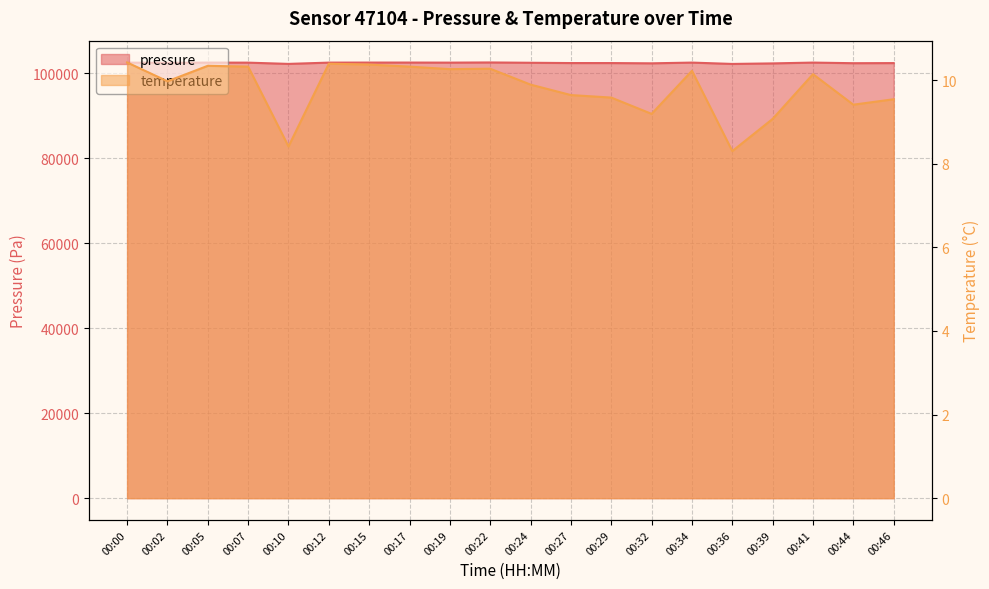

Which has a higher value, 00:05 or 00:07?

00:05